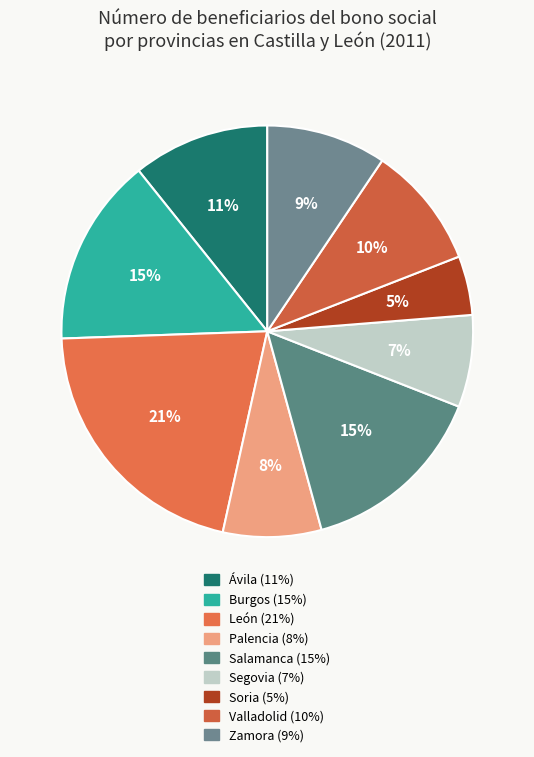

Does any single category account for the majority?

No